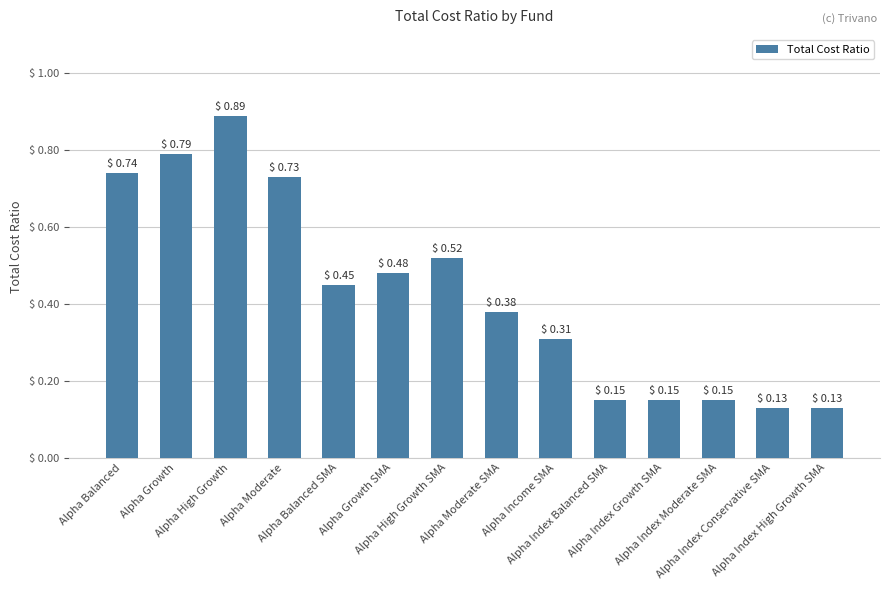

What is the label of the 1st bar from the left?

Alpha Balanced